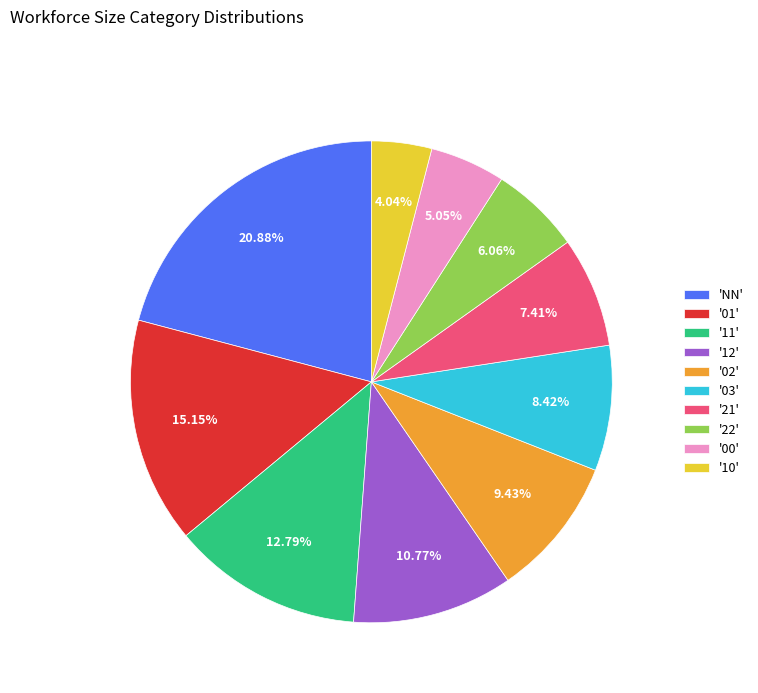

What is the smallest slice in the pie chart?

'10'